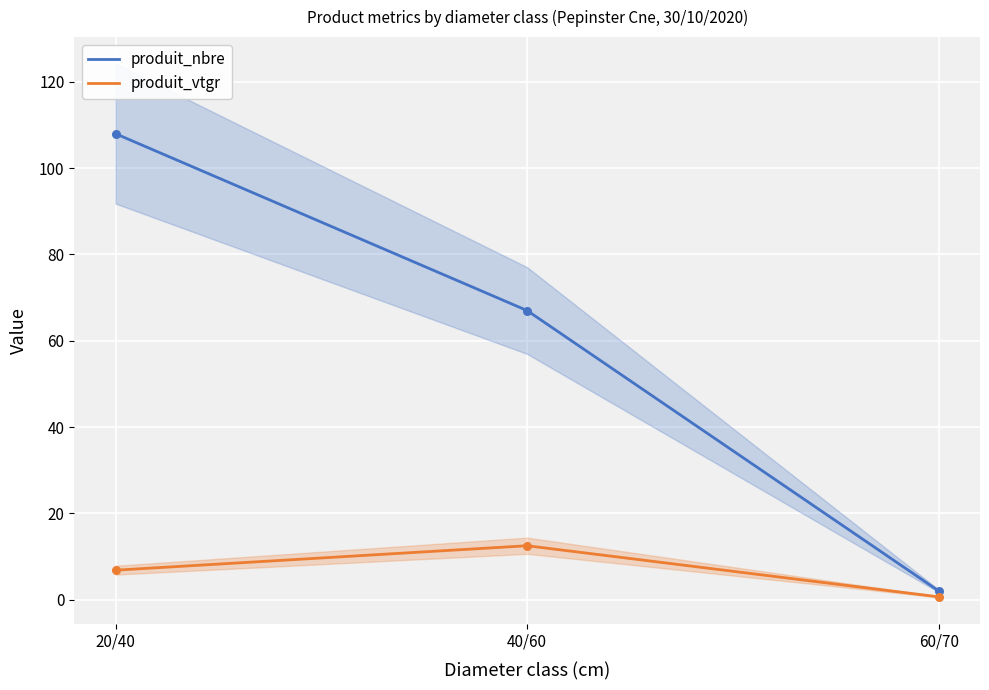

Which series reaches the minimum Y coordinate?

produit_vtgr